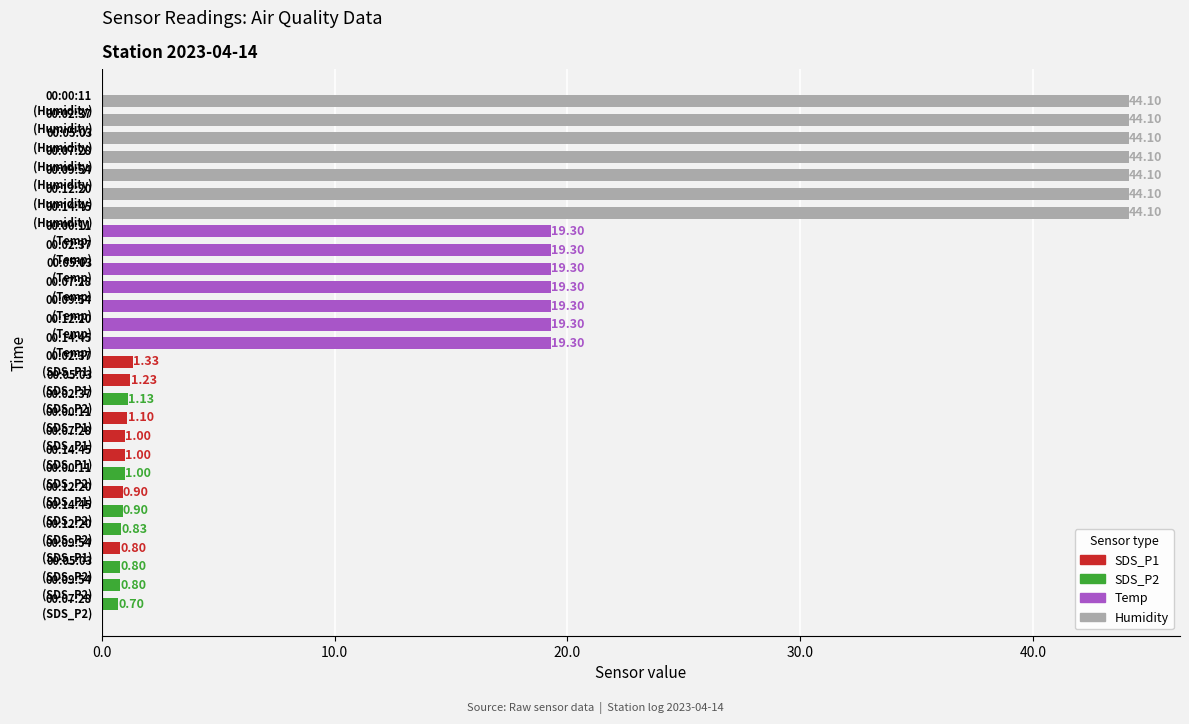

What is the average value?

16.3